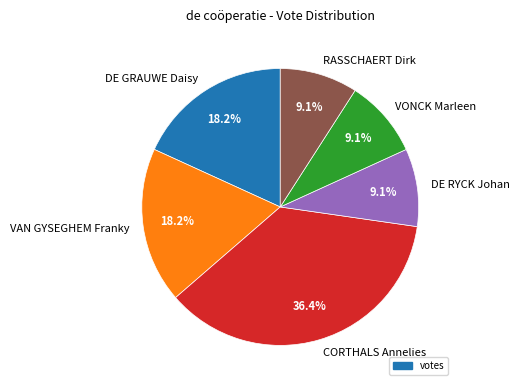

True or false: DE RYCK Johan accounts for 1% of the total.

False